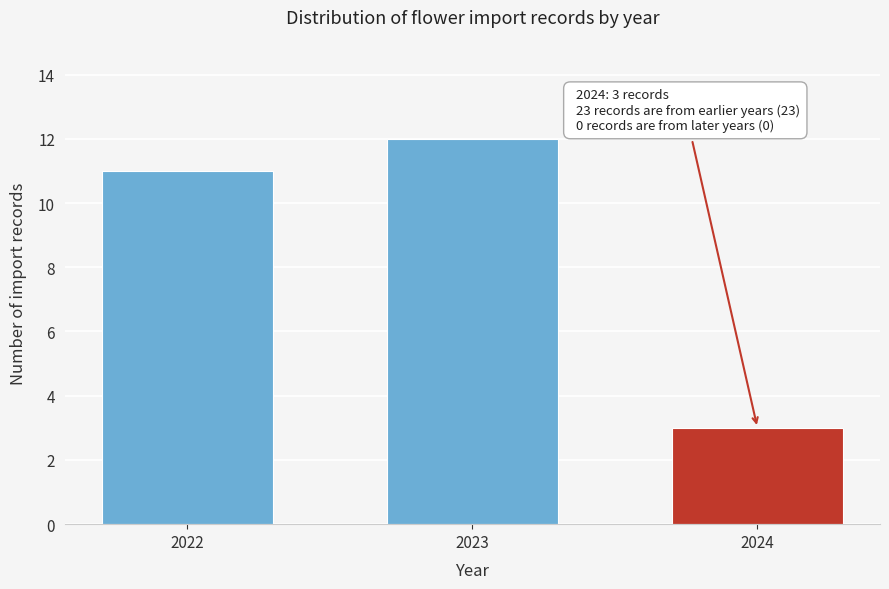

Reading left to right, extract all data points from this chart.

2022=11	2023=12	2024=3